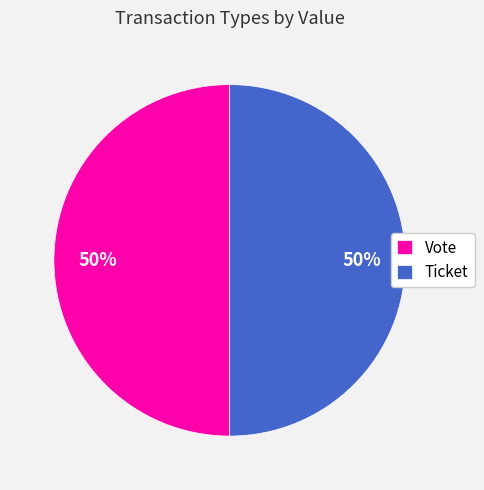

Is it true that Ticket is 11% of the pie?

False